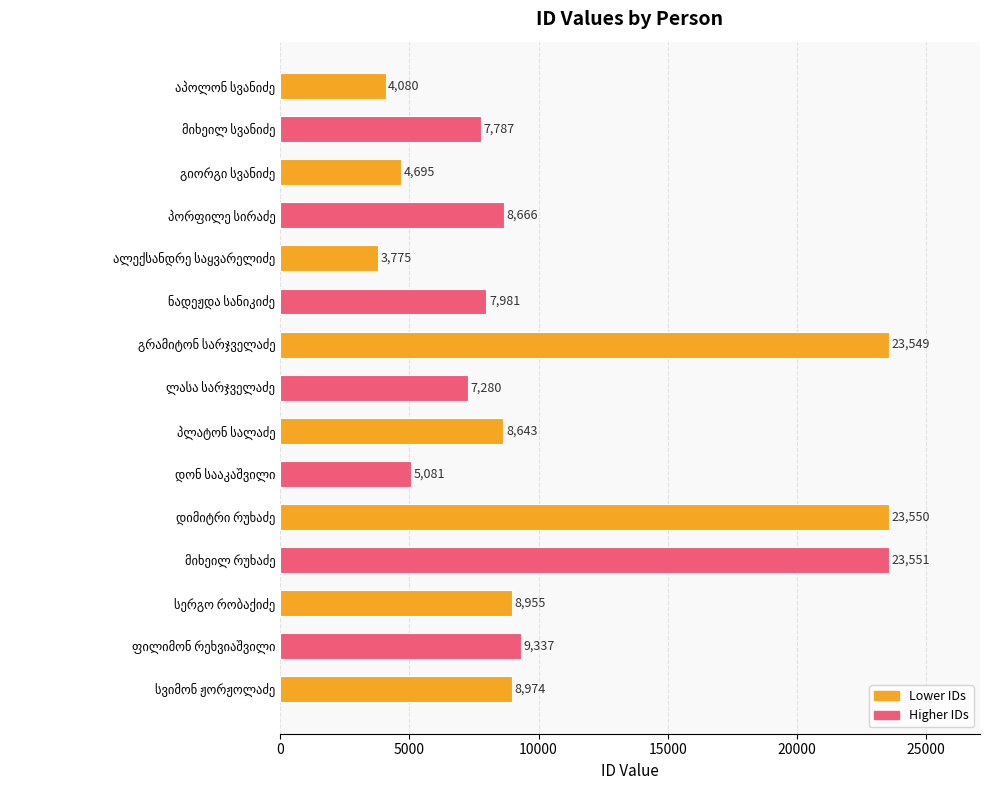

What is the minimum value shown in the chart?

3775